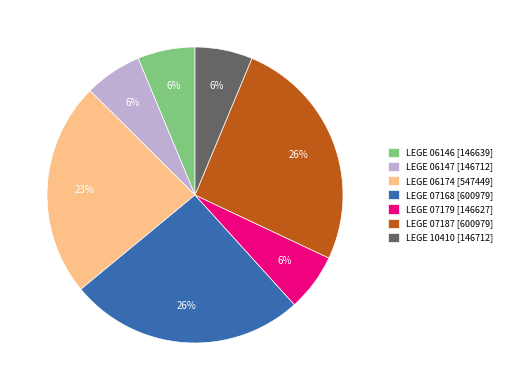

Does LEGE 10410 account for over 50% of the chart?

No